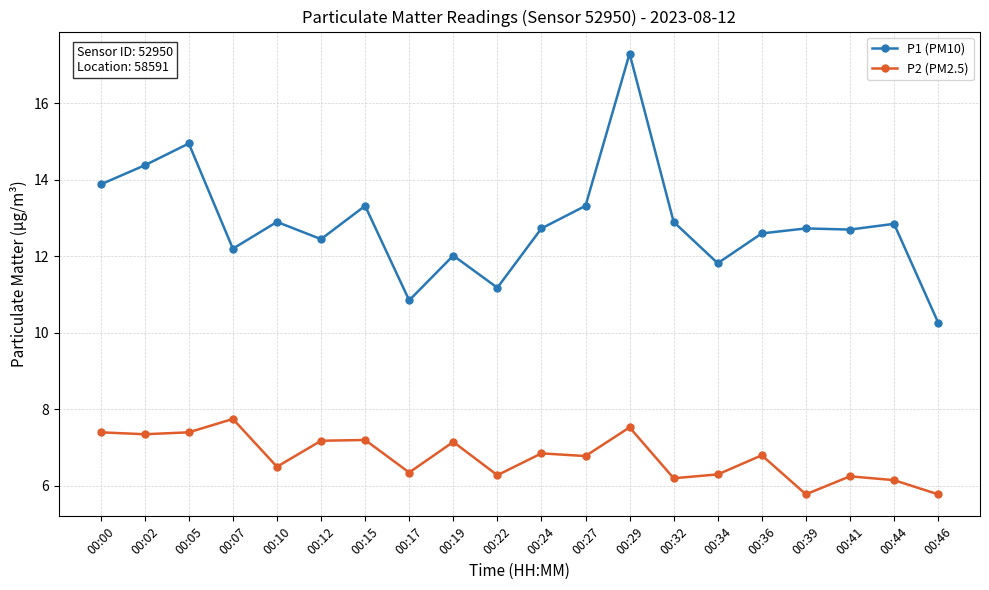

Where is the first local maximum for P1 (PM10)?

00:05